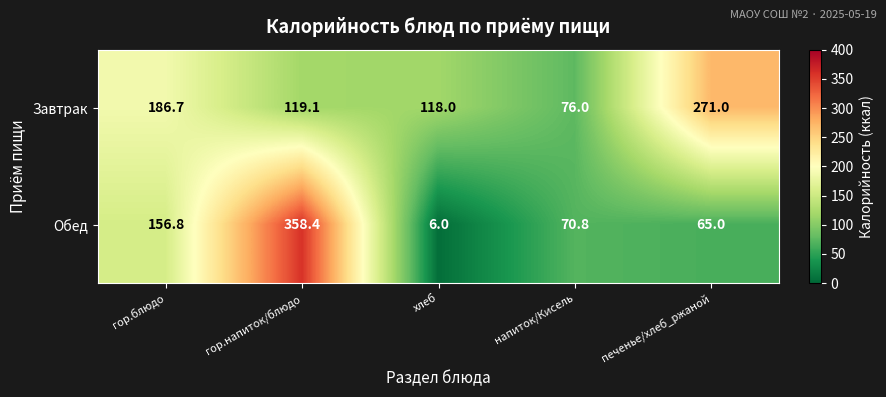

Reading left to right, what are all the values shown in this chart?

Завтрак: гор.блюдо=186.7	гор.напиток/блюдо=119.1	хлеб=118.0	напиток/Кисель=76.0	печенье/хлеб_ржаной=271.0
Обед: гор.блюдо=156.8	гор.напиток/блюдо=358.4	хлеб=6.0	напиток/Кисель=70.8	печенье/хлеб_ржаной=65.0